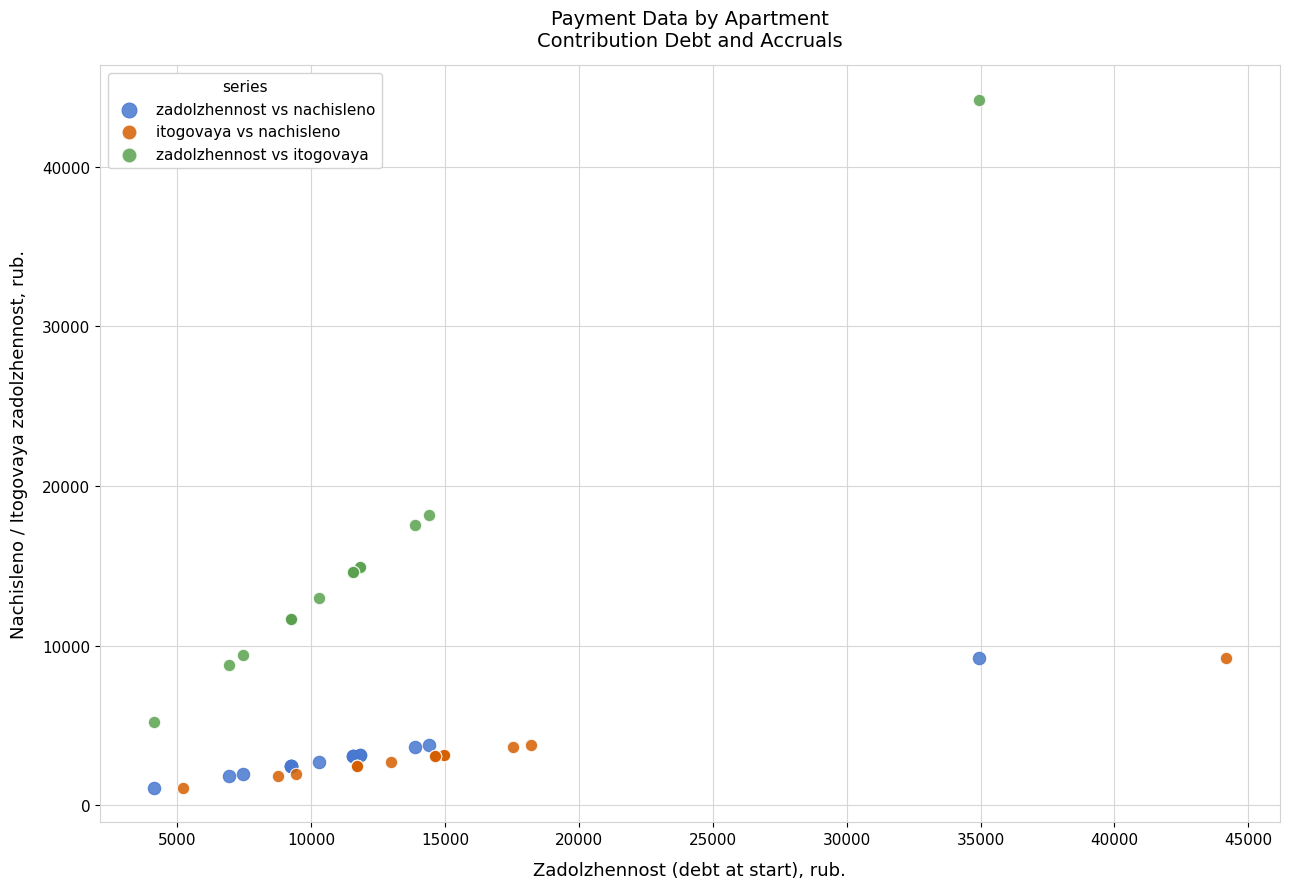

Which series reaches the maximum Y coordinate?

zadolzhennost vs itogovaya